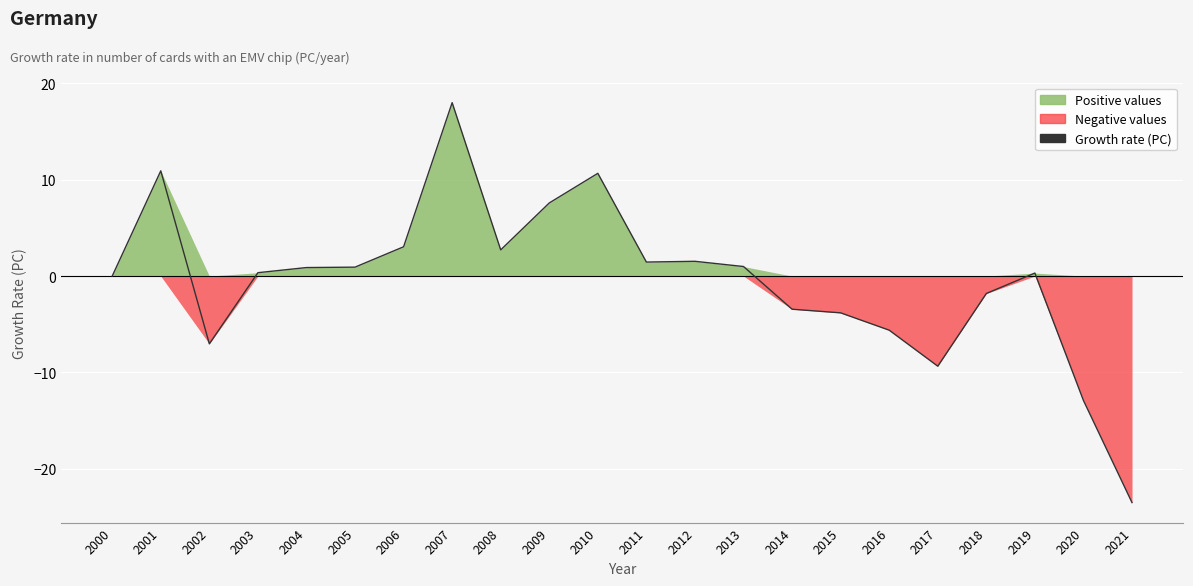

How many lines are shown in the chart?

1